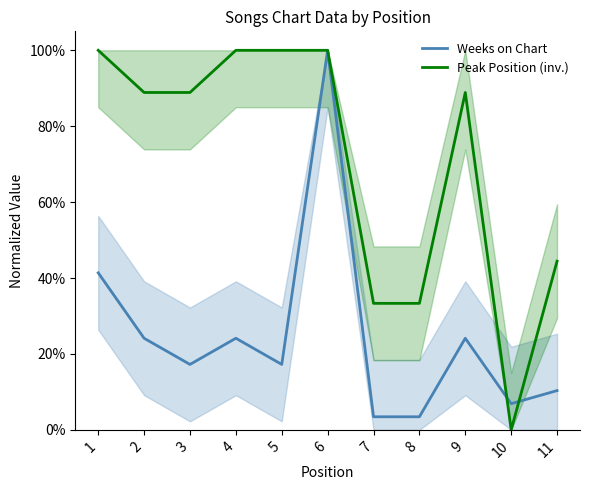

Reading left to right, extract all data points from this chart.

Weeks on Chart: 0.4	0.2	0.2	0.2	0.2	1.0	0.0	0.0	0.2	0.1	0.1
Peak Position (inv.): 1.0	0.9	0.9	1.0	1.0	1.0	0.3	0.3	0.9	0.0	0.4